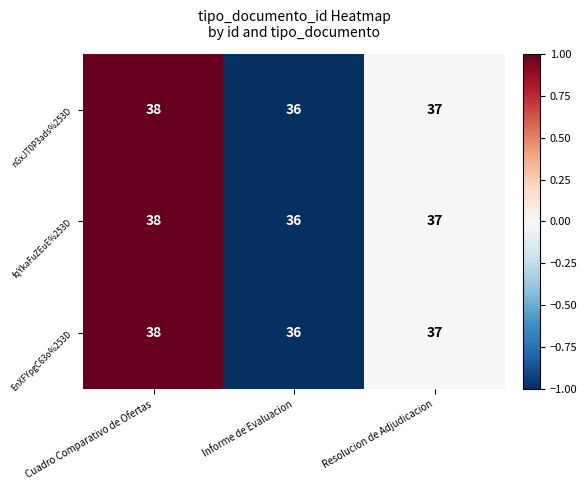

What is the maximum value shown in the chart?

38